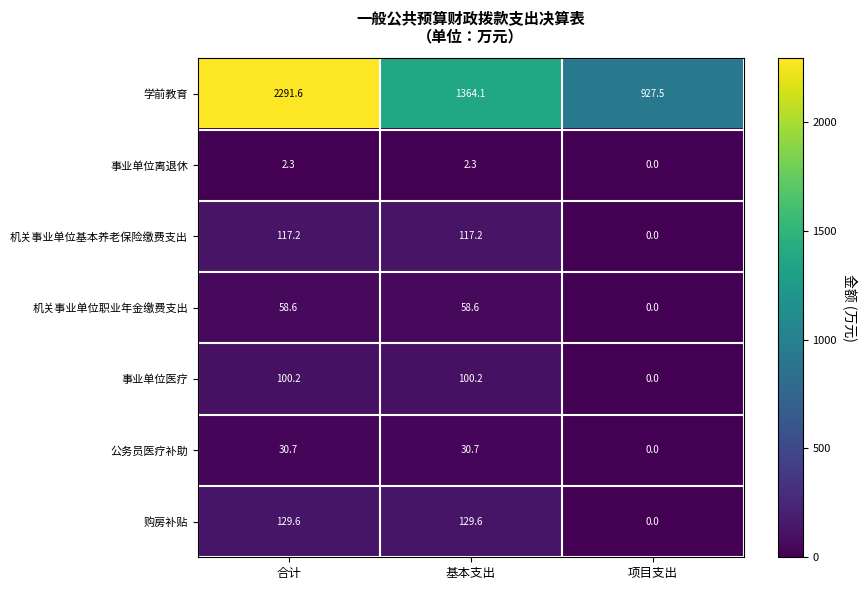

At which category is the sum across all series the highest?

合计